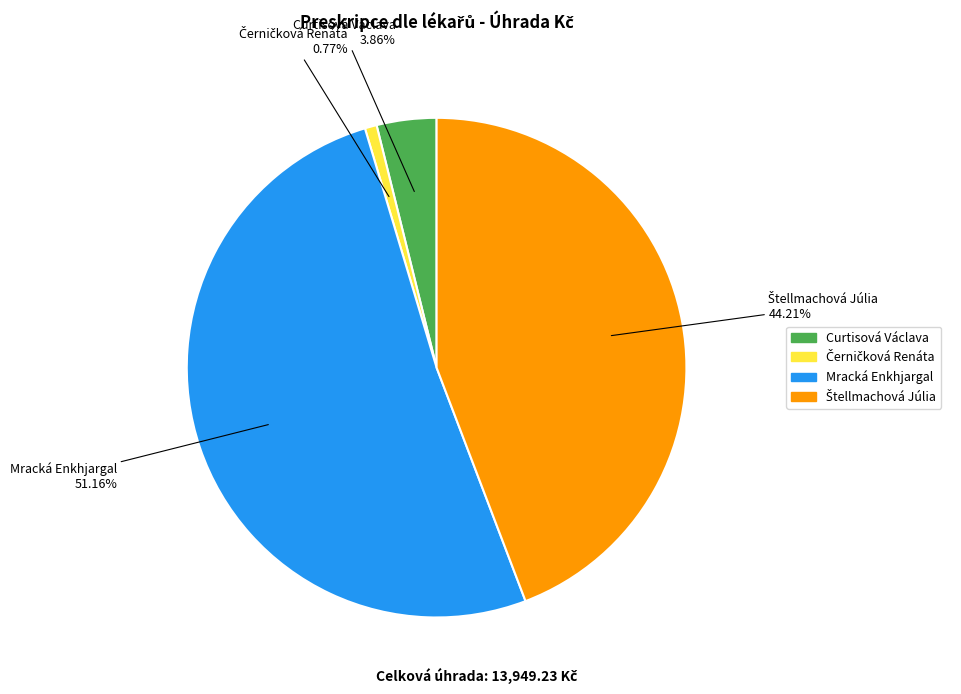

How many segments does this pie chart have?

4